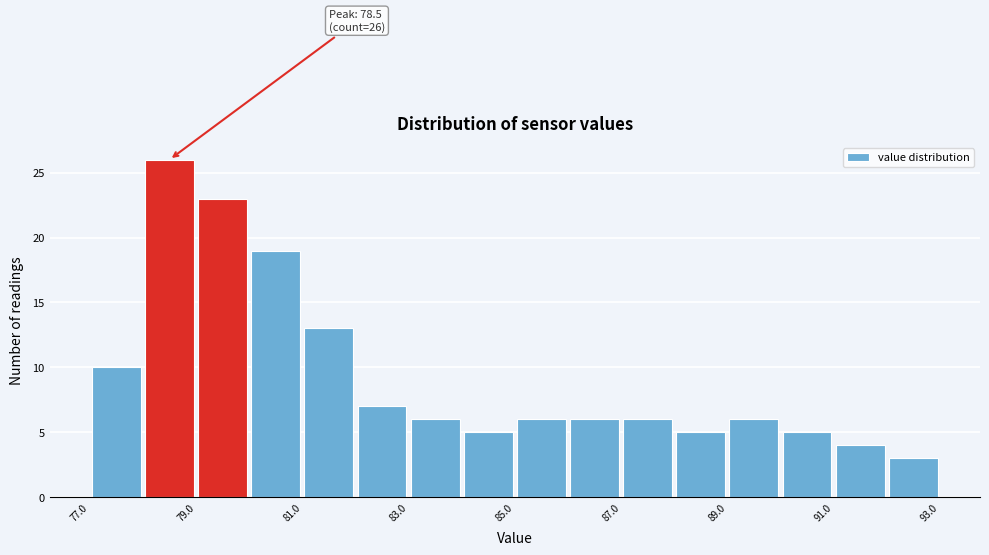

Which range on the x-axis has the tallest bar?

78 to 79